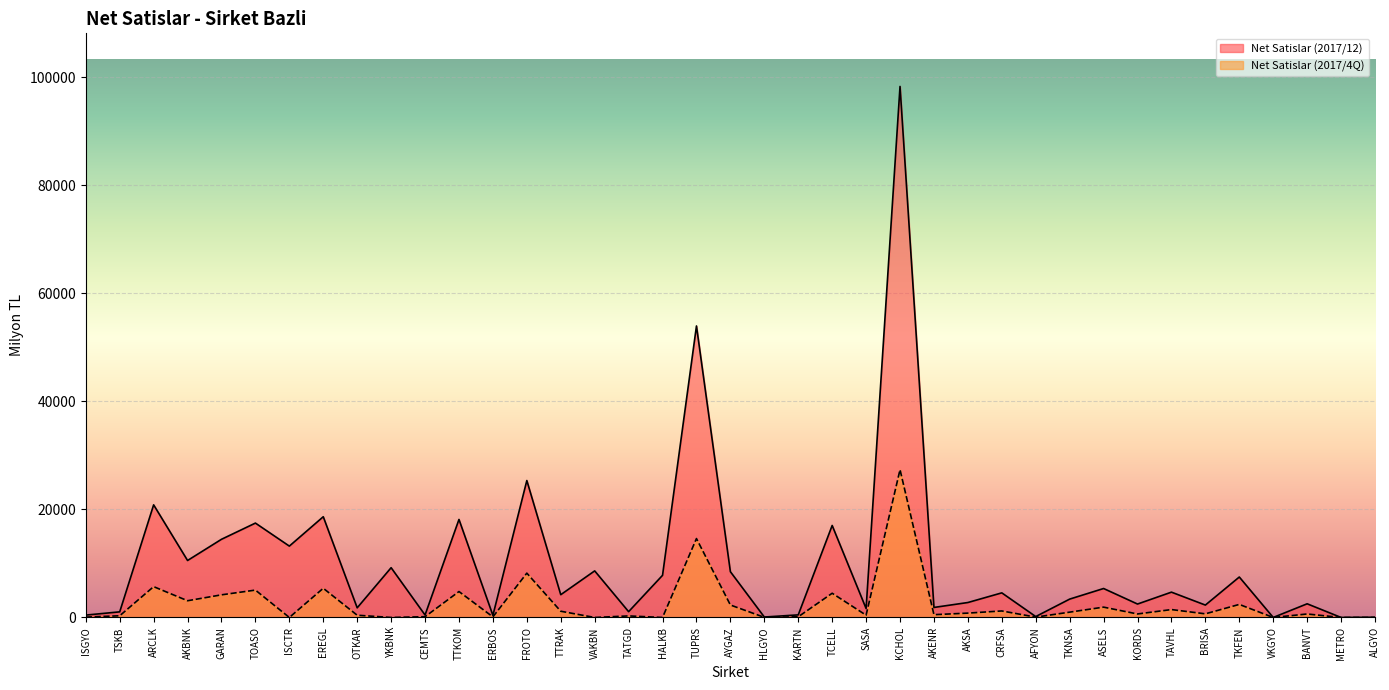

What is the sum of all Net Satislar (2017/12) values?

391253.1